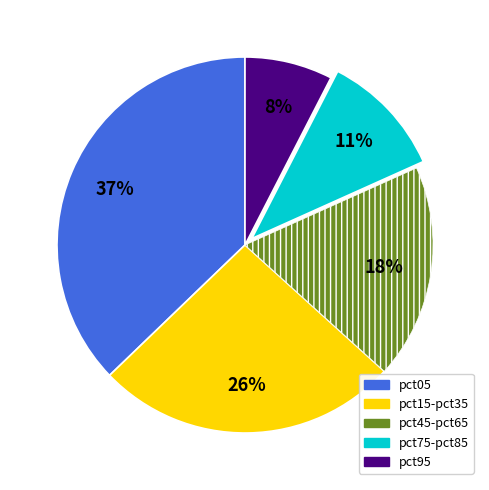

What is the smallest slice in the pie chart?

pct95